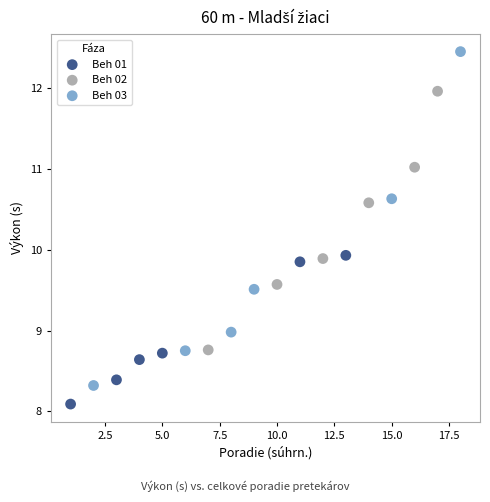

Which series contains the highest Y value?

Beh 03